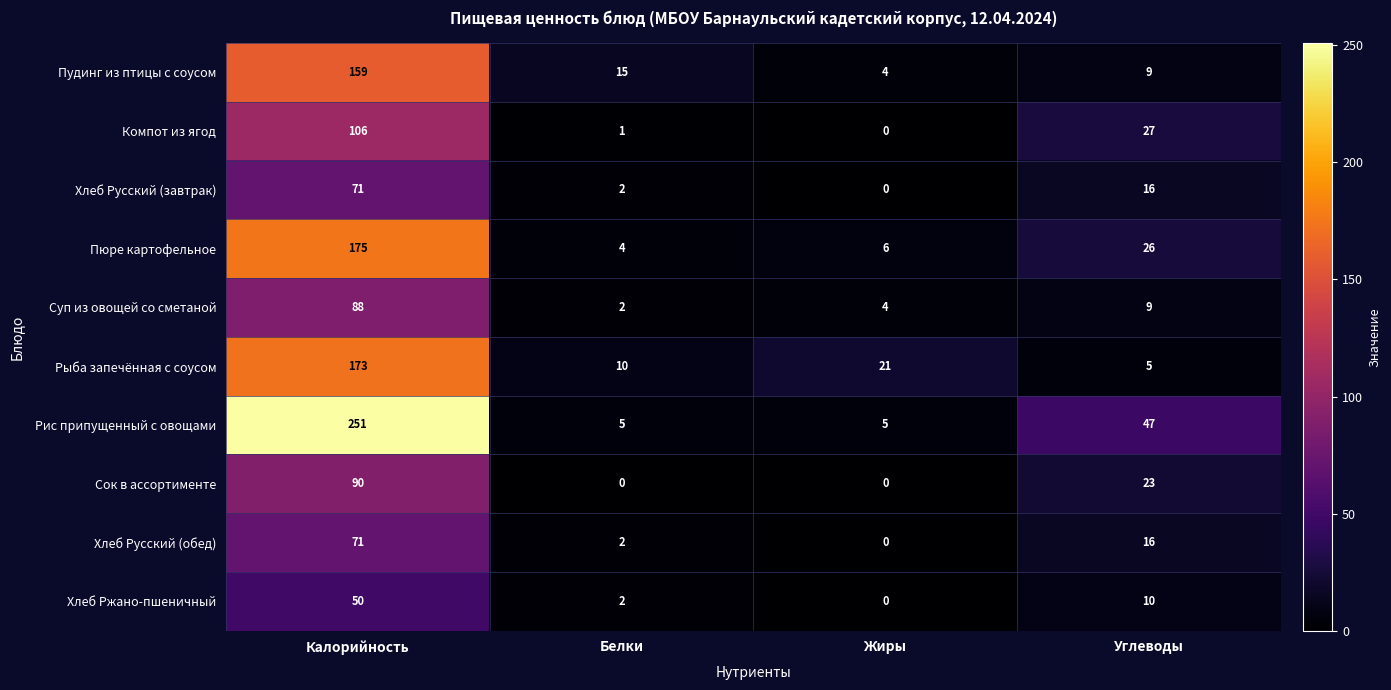

What is the difference between the maximum and minimum values in the Хлеб Русский (обед) series?

71